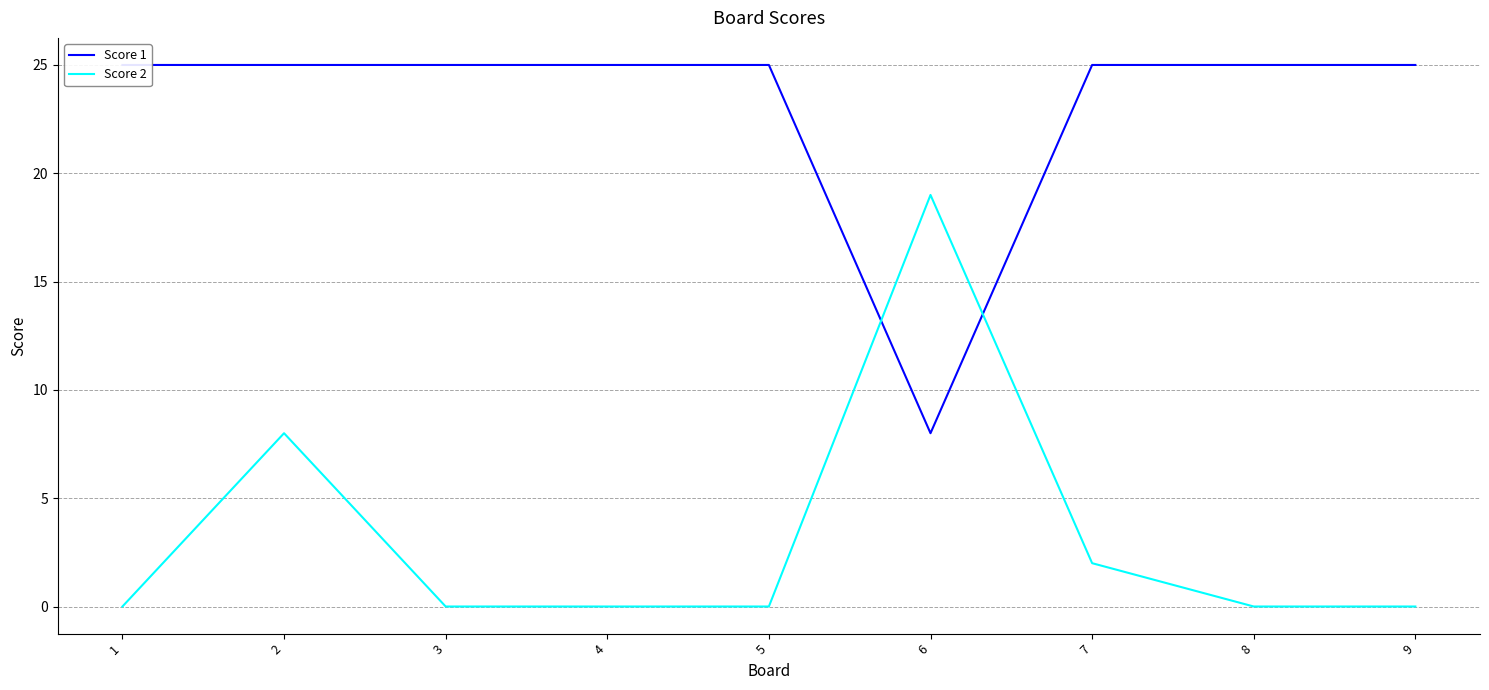

Reading left to right, list all the values displayed in this chart.

Score 1: 1=25	2=25	3=25	4=25	5=25	6=8	7=25	8=25	9=25
Score 2: 1=0	2=8	3=0	4=0	5=0	6=19	7=2	8=0	9=0